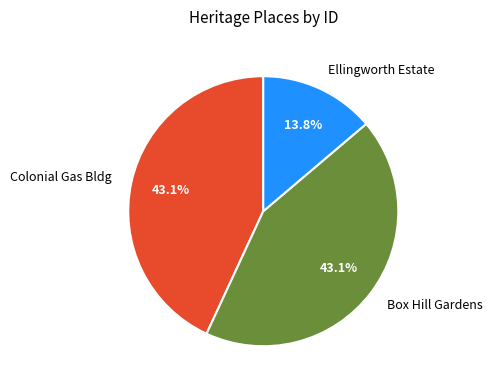

Which slice is the smallest?

Ellingworth Estate